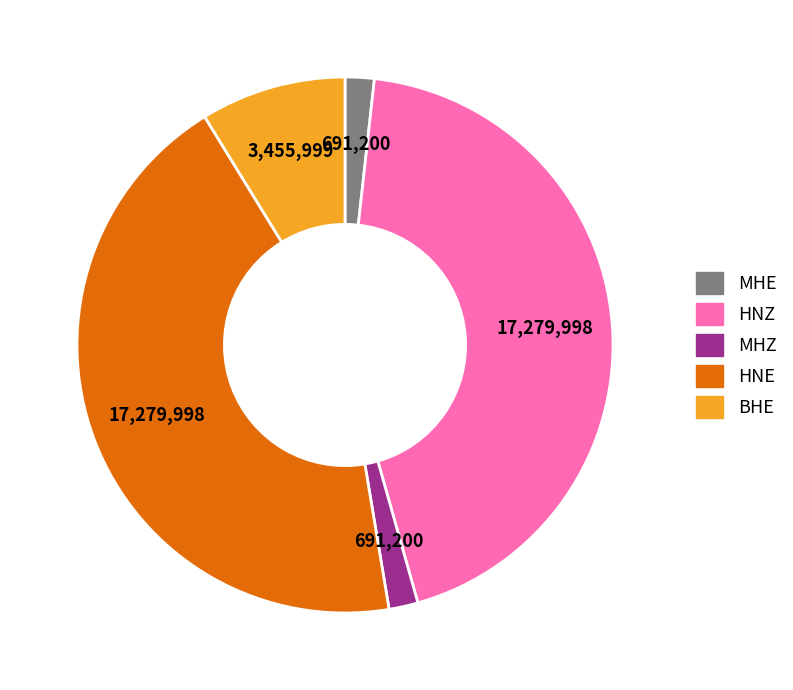

Does MHZ account for over 50% of the chart?

No